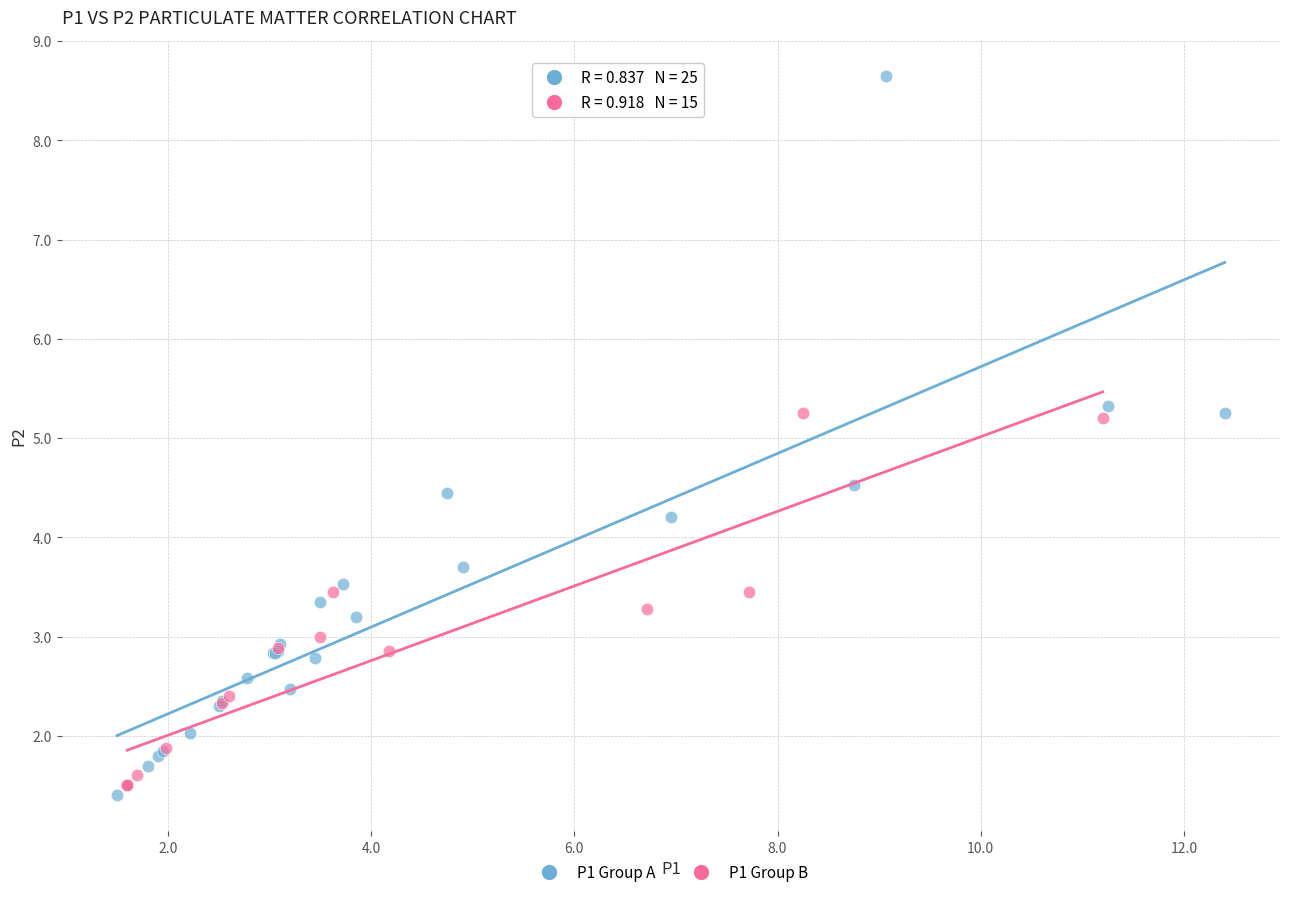

Which series has the widest spread of Y values?

P1 Group A